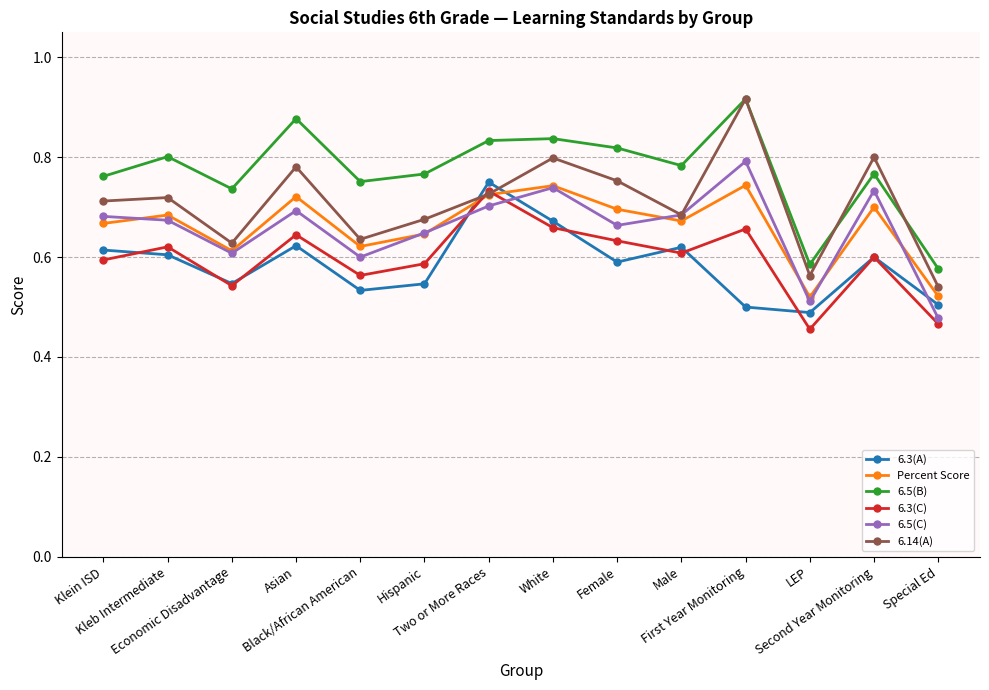

What is the difference between the maximum and second lowest values in the 6.5(B) series?

0.3